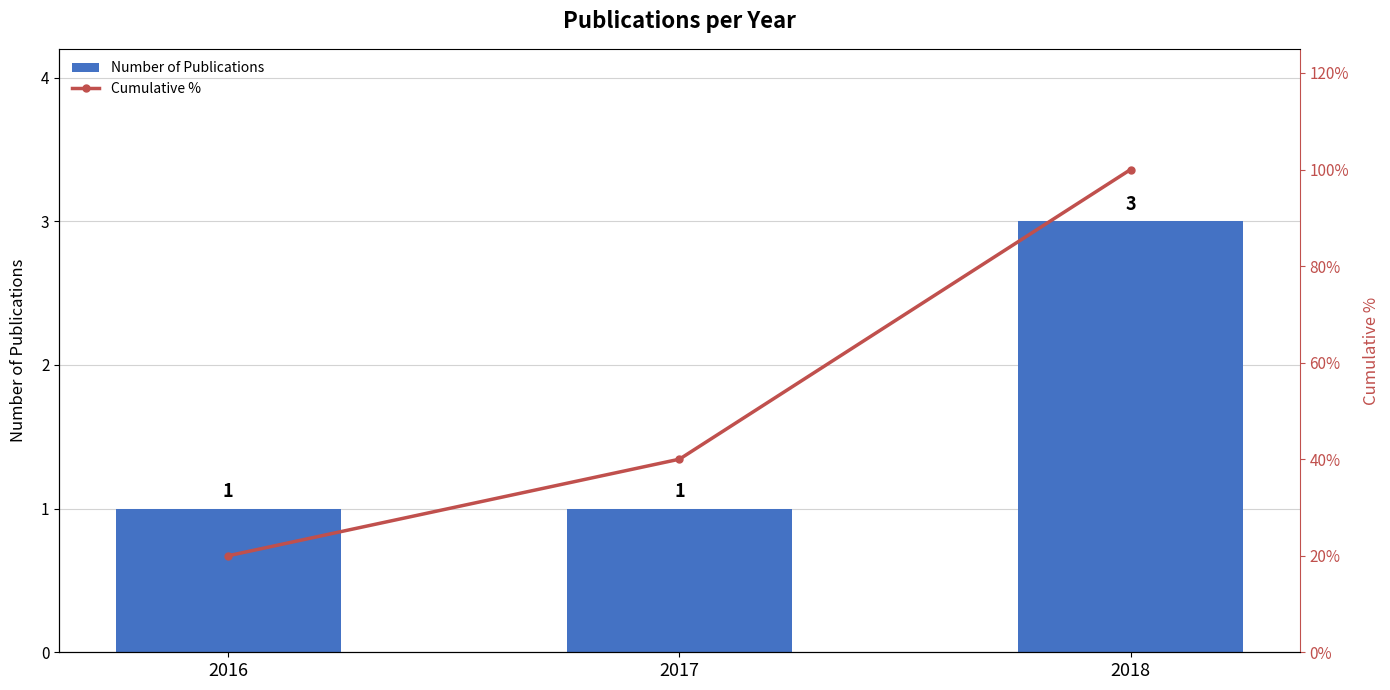

What are all the series names shown in the legend?

Number of Publications, Cumulative %